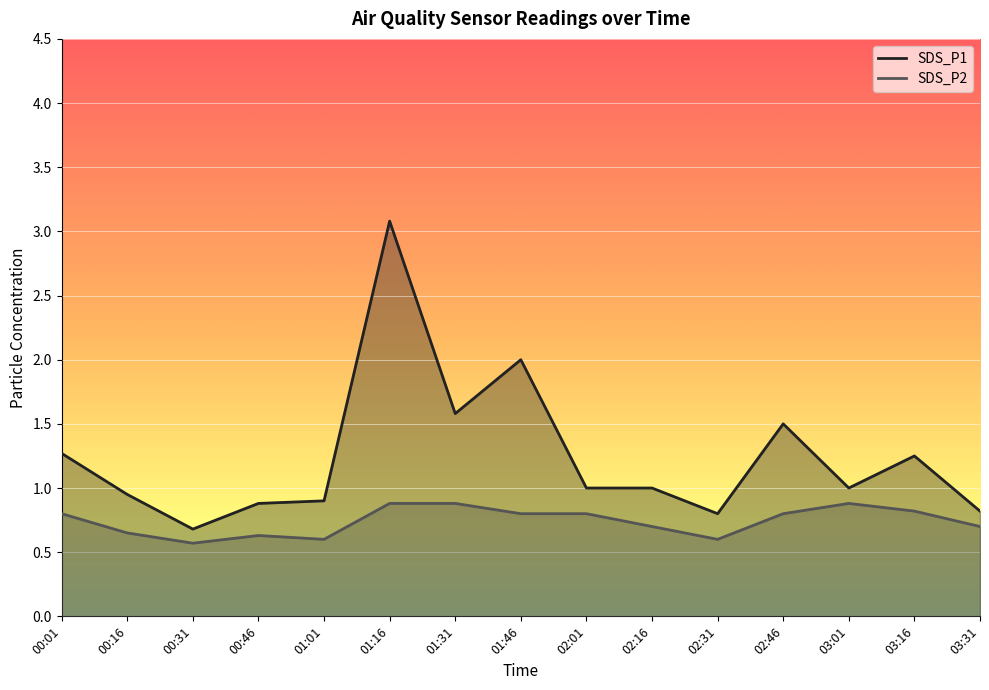

In SDS_P1, how many points are higher than both neighbors (excluding endpoints)?

4